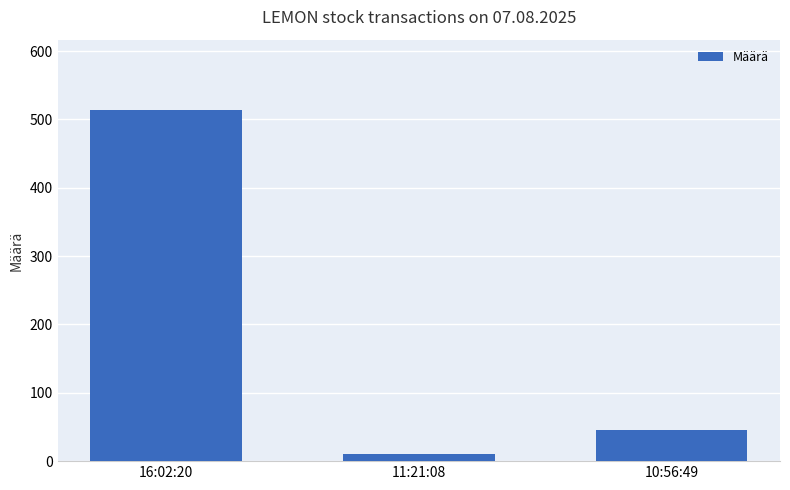

Reading right to left, what are all the values shown in this chart?

45	10	514